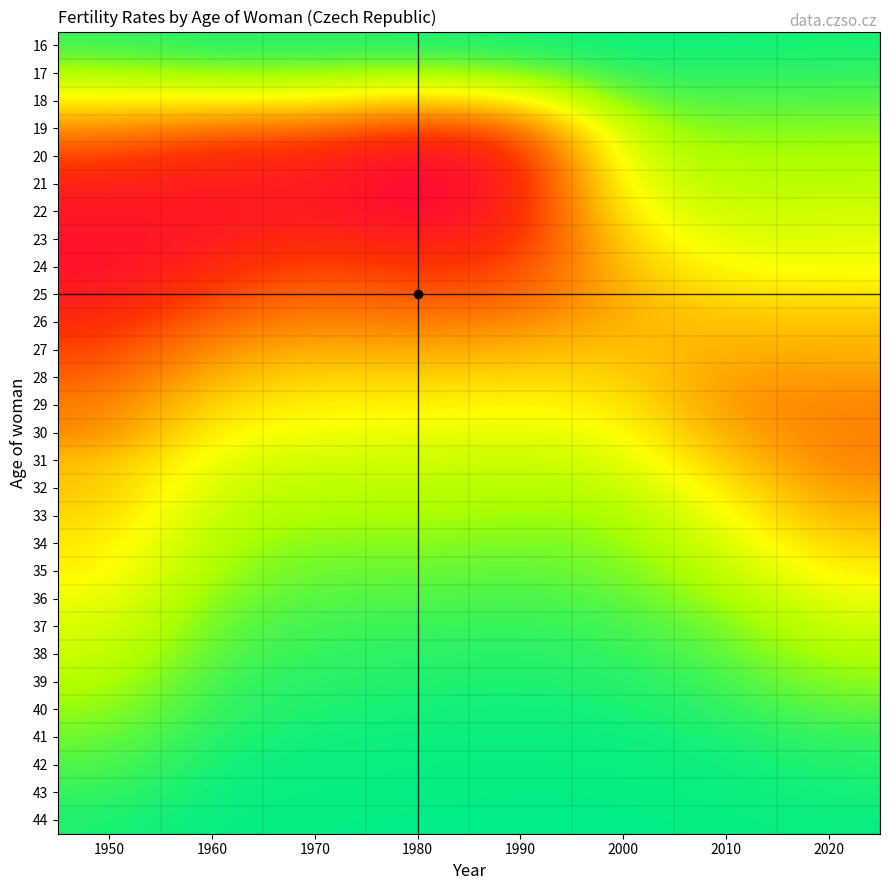

Which category has the lowest value across all series?

1990